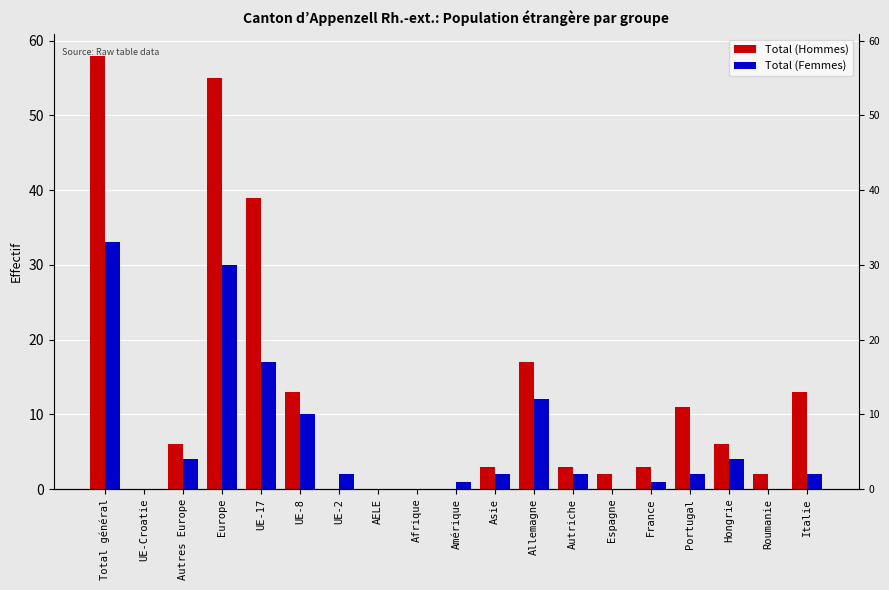

At how many categories does at least one series exceed 32?

3